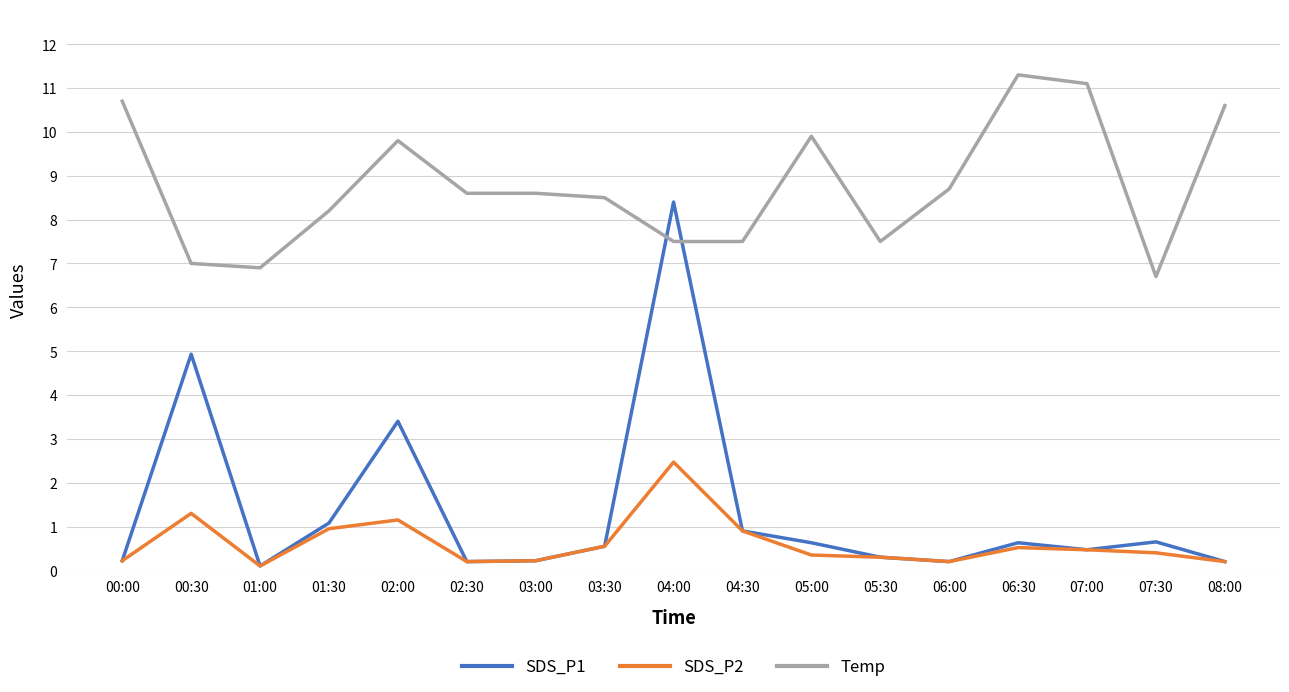

Which series has the largest range (max minus min)?

SDS_P1